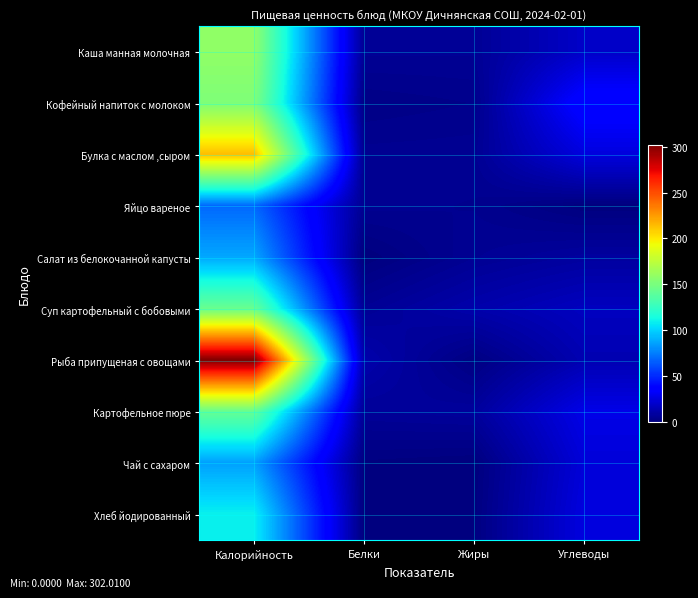

Which series has the largest range (max minus min)?

Рыба припущеная с овощами